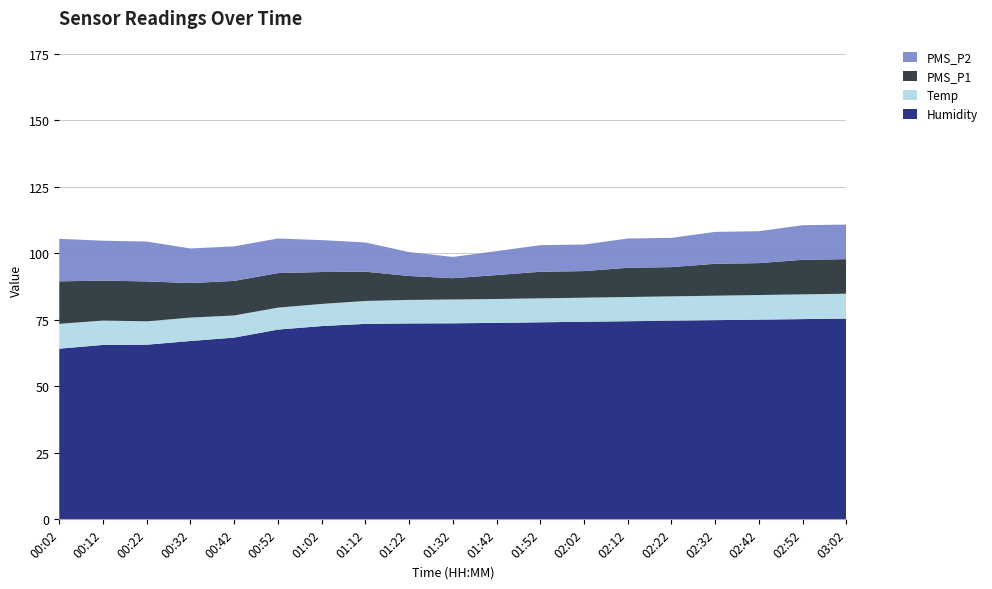

Reading left to right, what are all the values shown in this chart?

Humidity: 00:02=64.2	00:12=65.6	00:22=65.7	00:32=67.1	00:42=68.3	00:52=71.3	01:02=72.7	01:12=73.5	01:22=73.7	01:32=73.7	01:42=73.9	01:52=74.1	02:02=74.3	02:12=74.5	02:22=74.7	02:32=74.9	02:42=75.1	02:52=75.3	03:02=75.5
Temp: 00:02=9.3	00:12=9.2	00:22=8.8	00:32=8.8	00:42=8.3	00:52=8.3	01:02=8.3	01:12=8.6	01:22=8.8	01:32=8.9	01:42=9.0	01:52=9.0	02:02=9.1	02:12=9.1	02:22=9.2	02:32=9.2	02:42=9.2	02:52=9.3	03:02=9.3
PMS_P1: 00:02=16.0	00:12=15.0	00:22=15.0	00:32=13.0	00:42=13.0	00:52=13.0	01:02=12.0	01:12=11.0	01:22=9.0	01:32=8.0	01:42=9.0	01:52=10.0	02:02=10.0	02:12=11.0	02:22=11.0	02:32=12.0	02:42=12.0	02:52=13.0	03:02=13.0
PMS_P2: 00:02=16.0	00:12=15.0	00:22=15.0	00:32=13.0	00:42=13.0	00:52=13.0	01:02=12.0	01:12=11.0	01:22=9.0	01:32=8.0	01:42=9.0	01:52=10.0	02:02=10.0	02:12=11.0	02:22=11.0	02:32=12.0	02:42=12.0	02:52=13.0	03:02=13.0